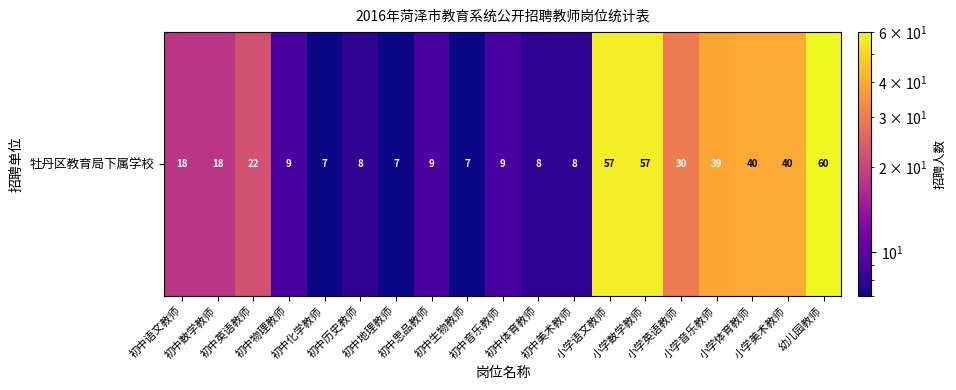

True or false: the data shows 9 at 初中思品教师.

True